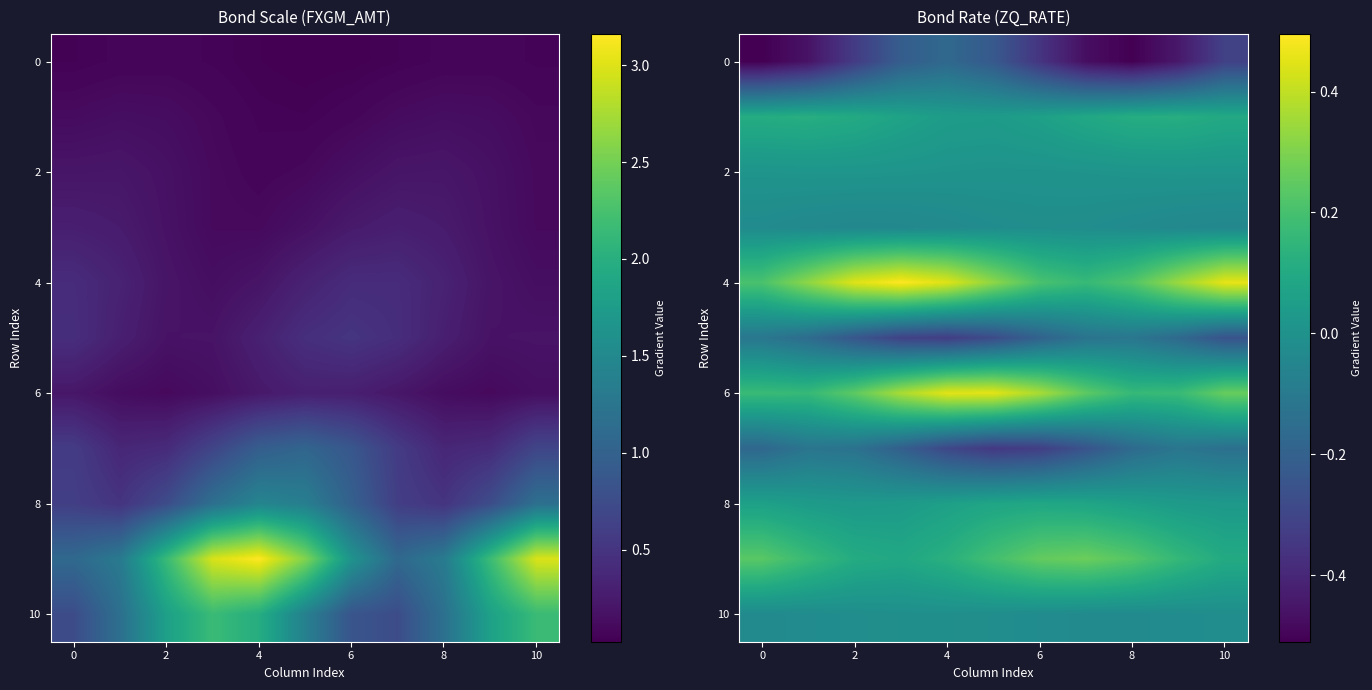

What is the average value of the 6 series?

0.3